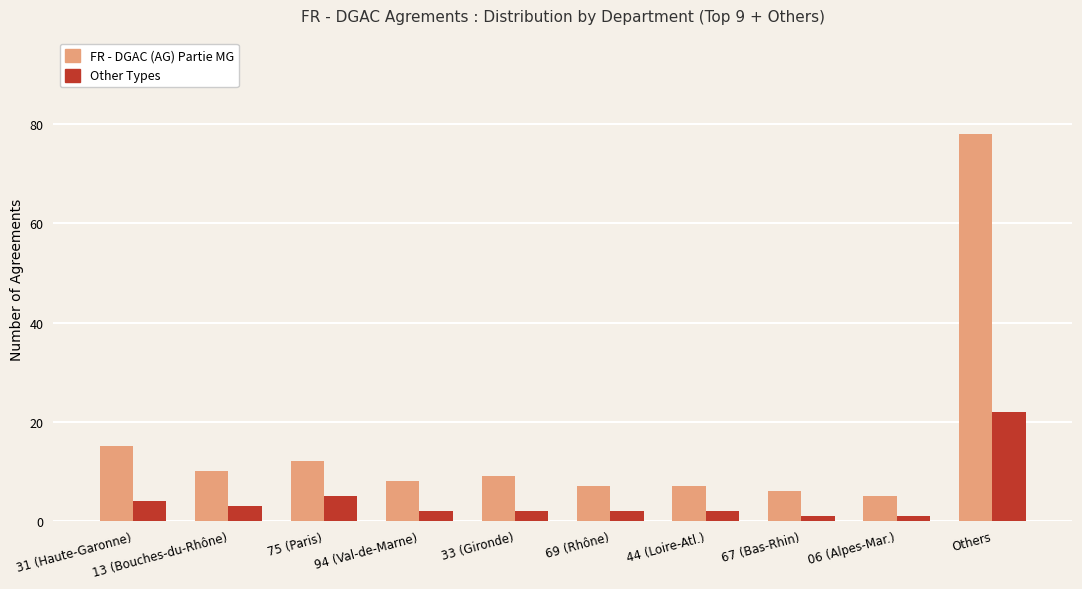

What is the value of the FR - DGAC (AG) Partie MG bar at the 4th from the left?

8